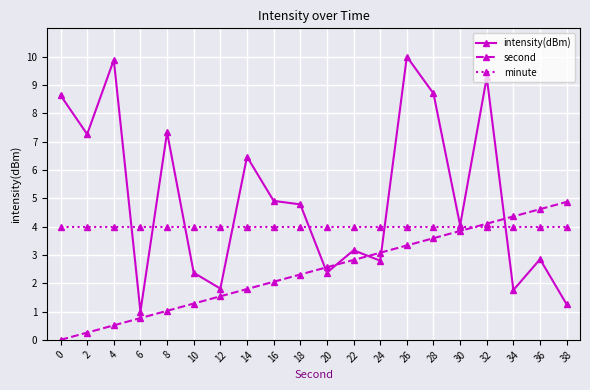

The value of minute at 24 is 4.0. True or false?

True